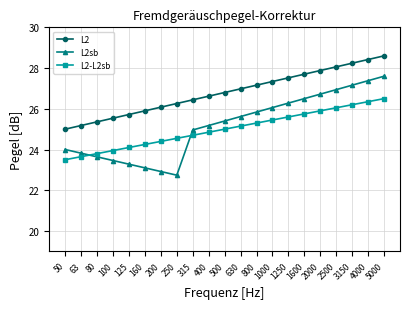

How many series are shown in this chart?

3